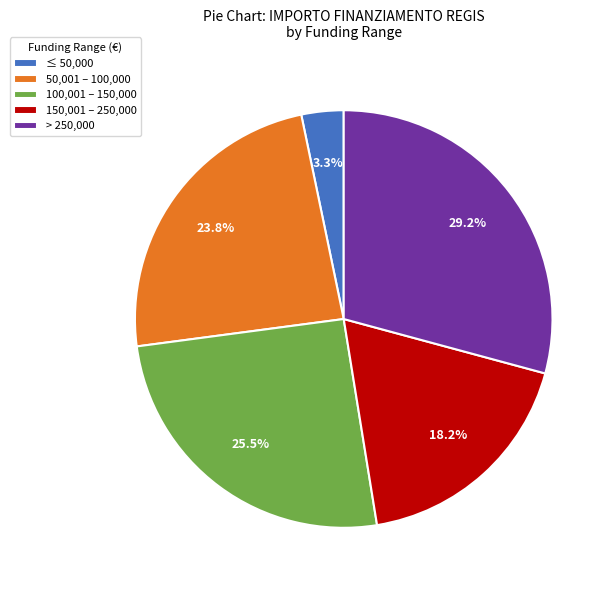

To the nearest percent, what is the average slice percentage?

20%